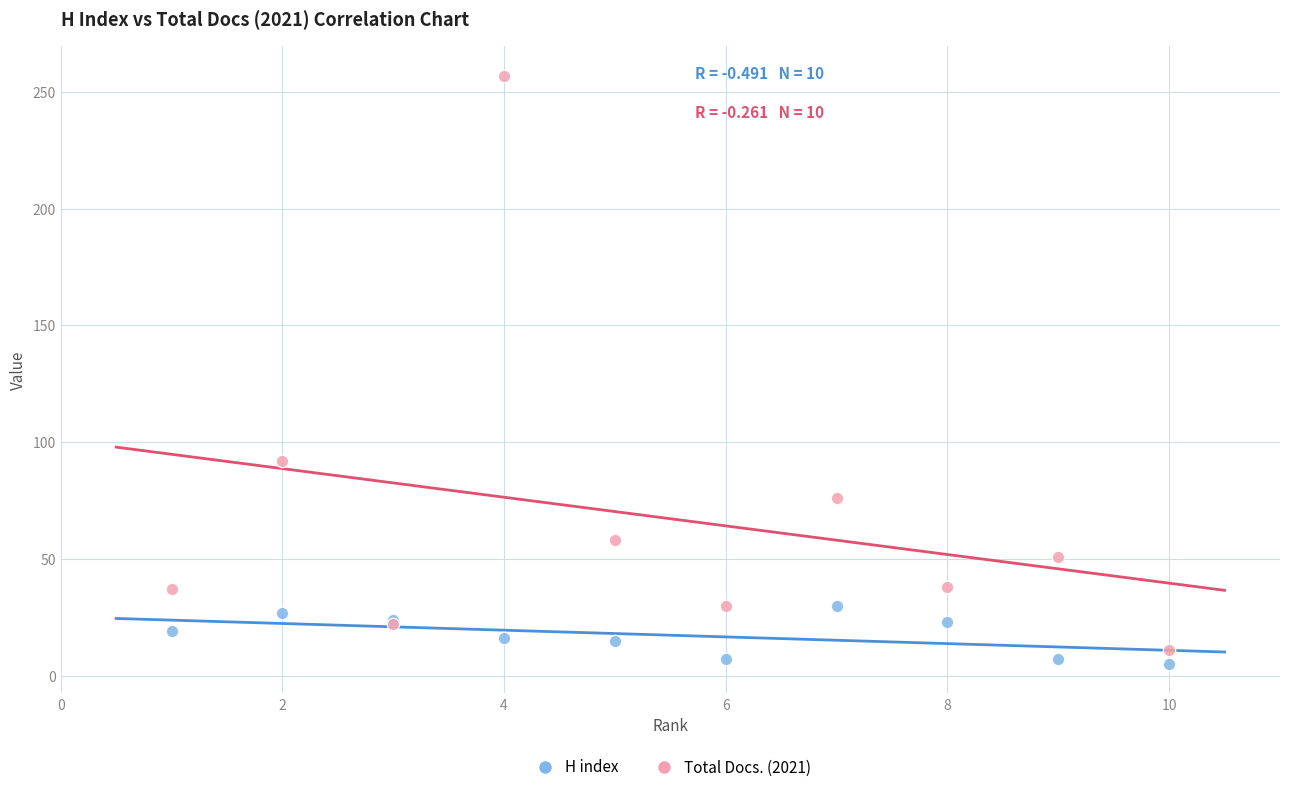

Across all series, what Y value is closest to 131?

92